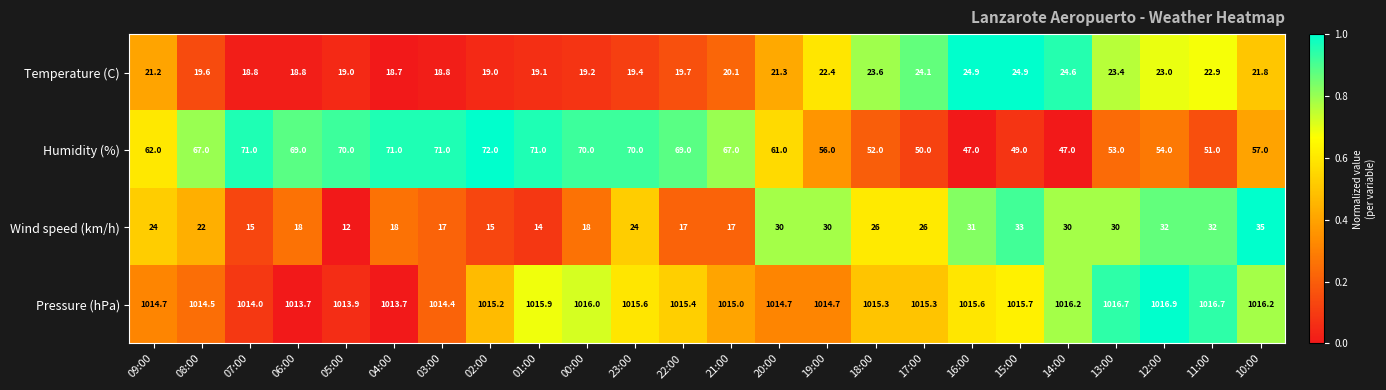

Rank the series at 10:00 from lowest to highest value.

Temperature (C), Wind speed (km/h), Humidity (%), Pressure (hPa)